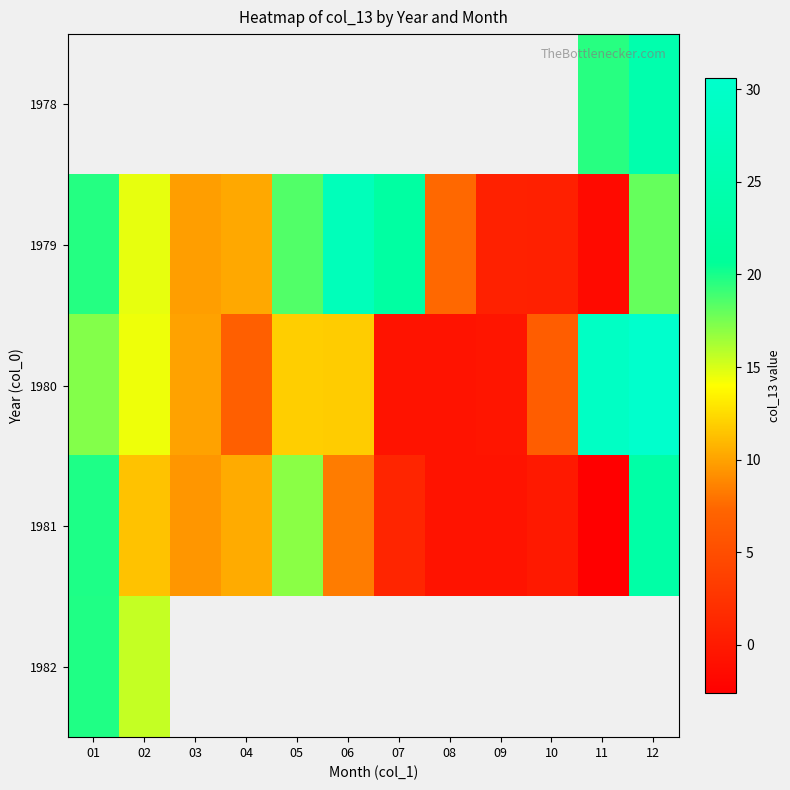

What is the highest value of the 1981 series?

23.3